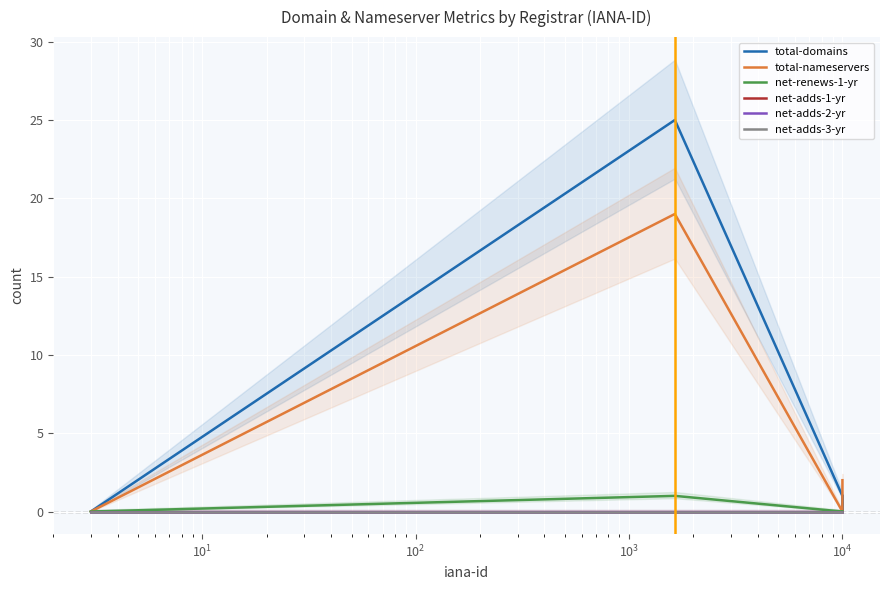

True or false: net-adds-3-yr and net-adds-1-yr cross at least once.

False